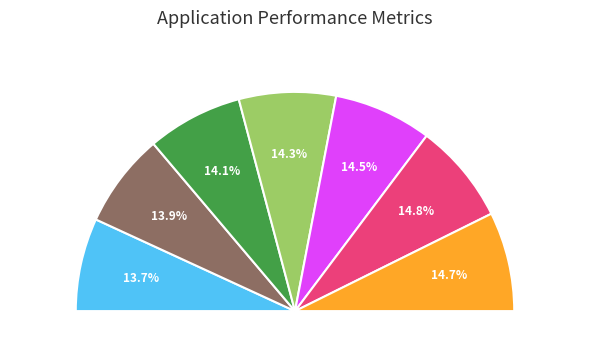

The Hour 4 slice represents 14% of the pie. True or false?

True